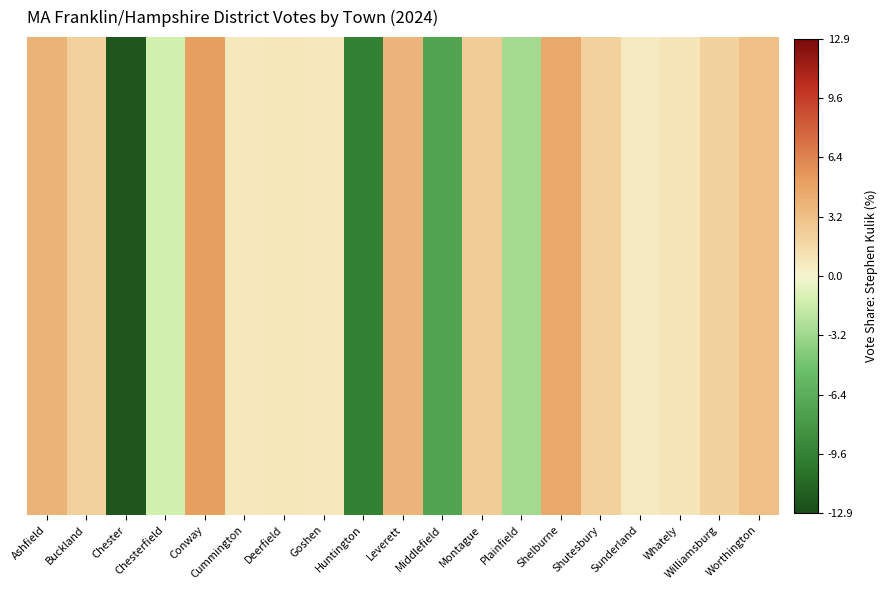

How many negative values are there?

5